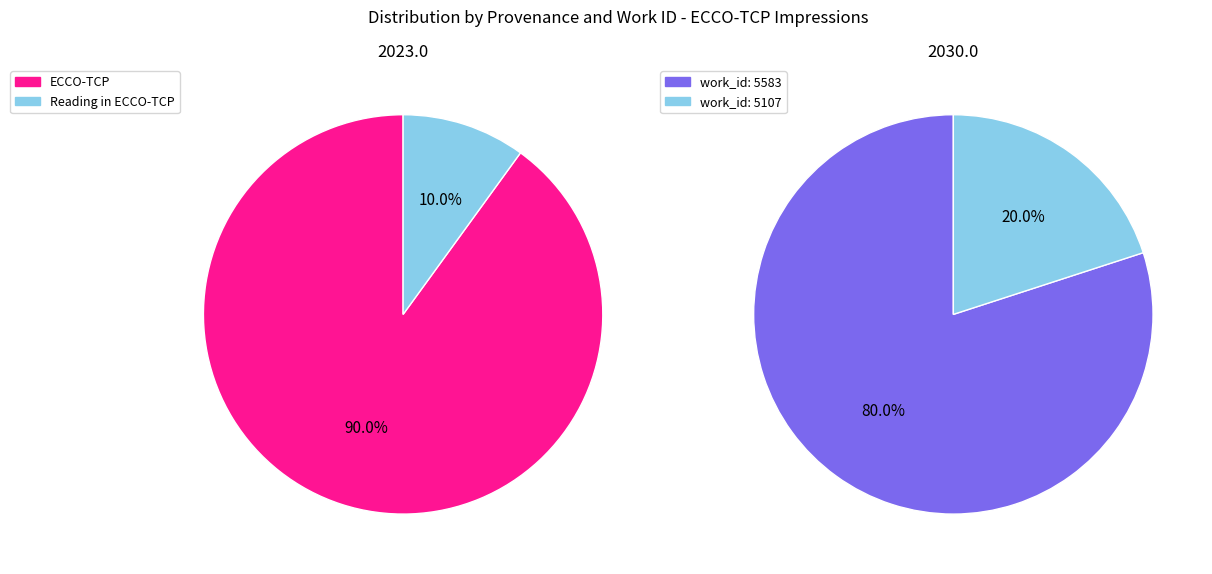

True or false: 7 accounts for 1% of the total.

False